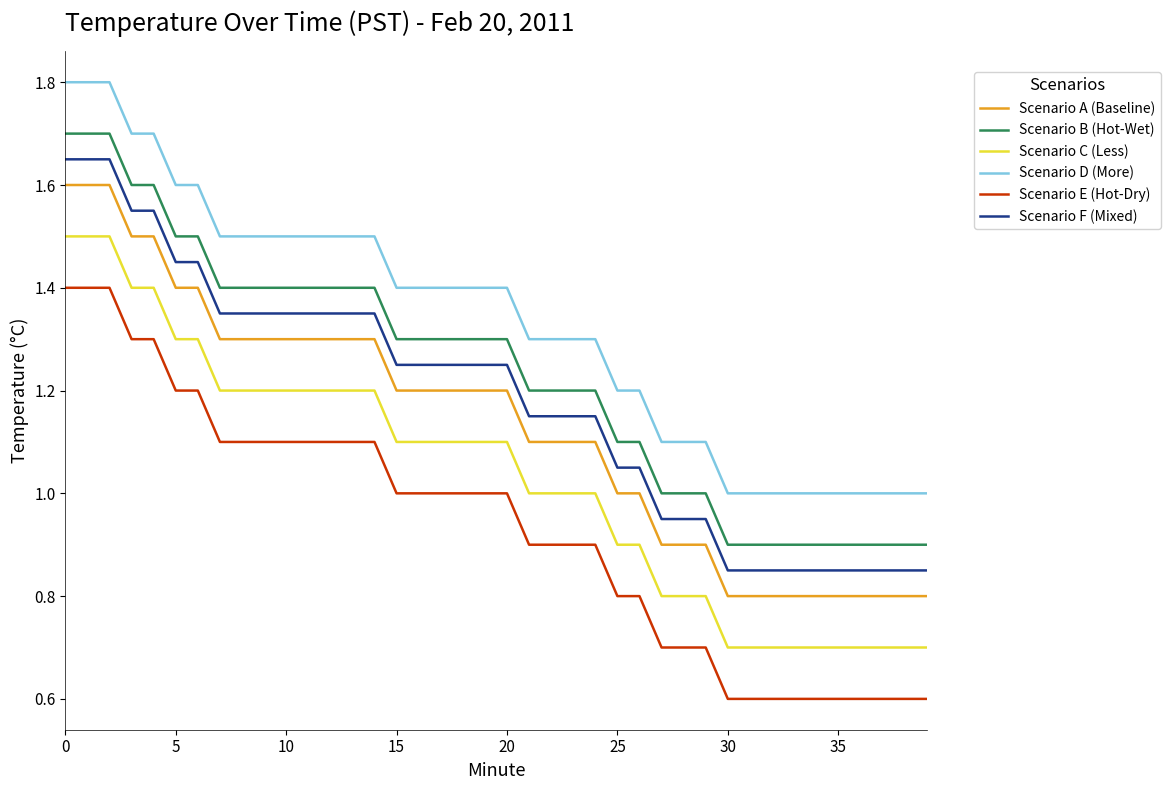

True or false: Scenario F (Mixed) and Scenario E (Hot-Dry) cross at least once.

False